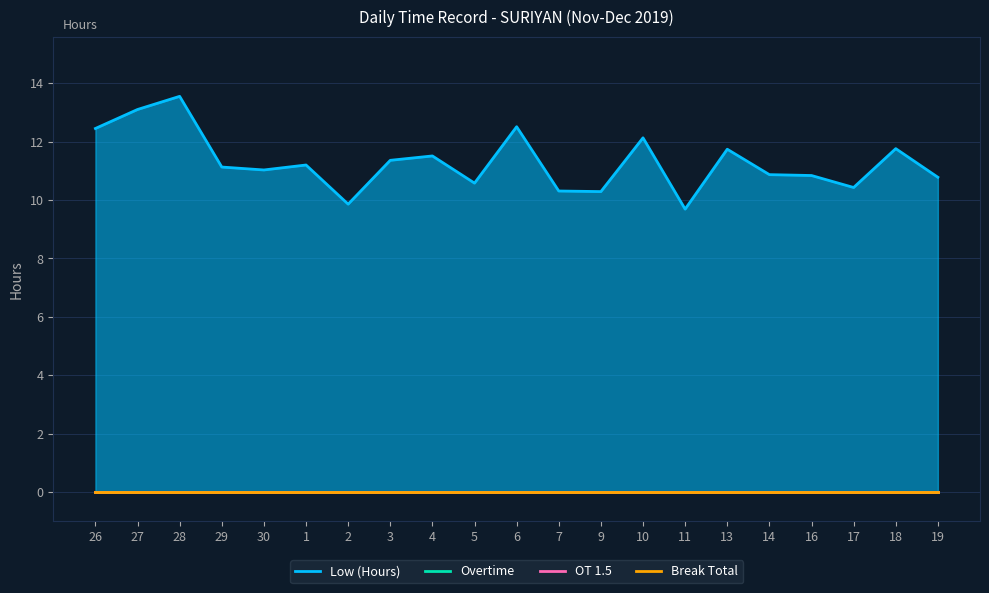

True or false: OT 1.5 and Overtime intersect in this chart.

False